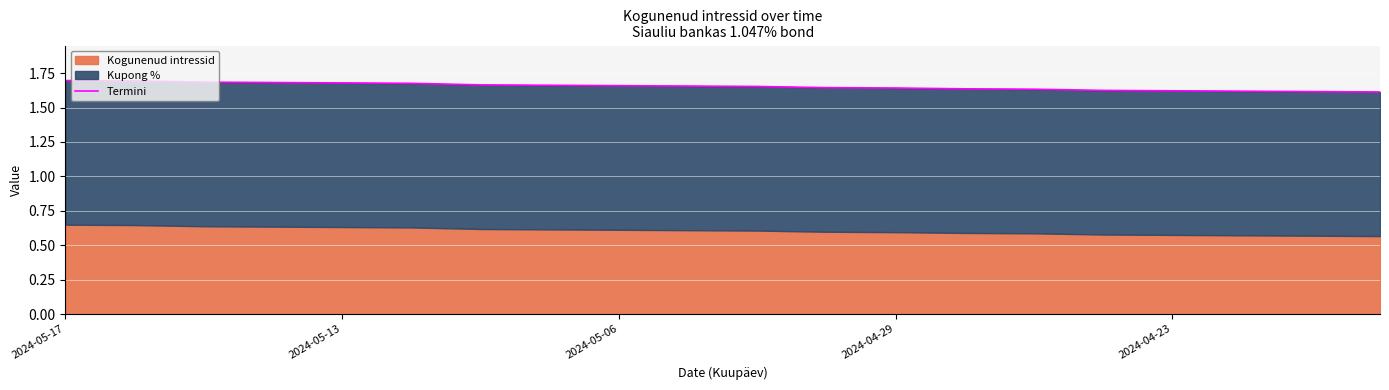

At which category does the chart reach its minimum across all series?

19